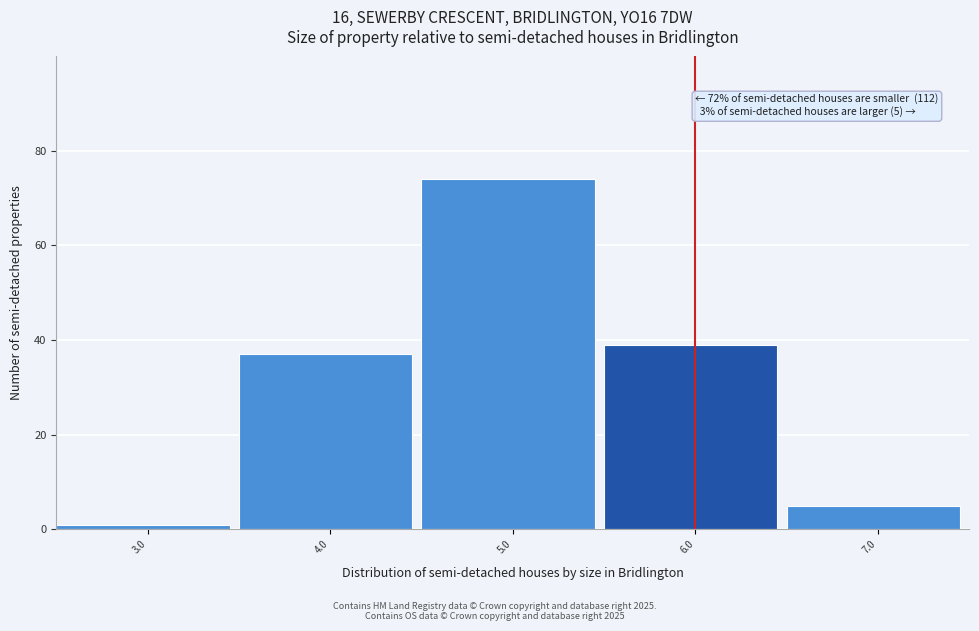

Reading right to left, list all the values displayed in this chart.

5	39	74	37	1